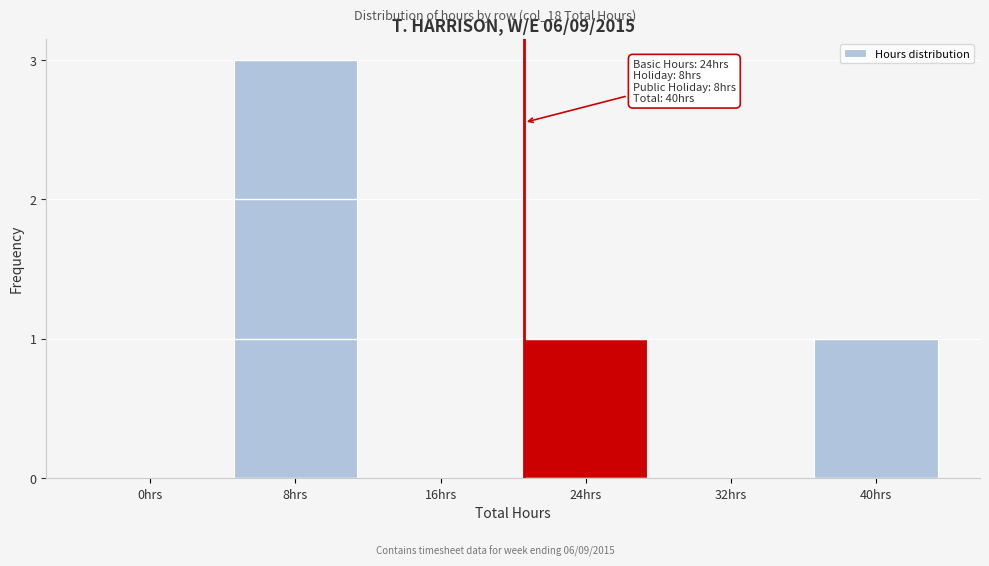

Reading left to right, transcribe all the data shown in this chart.

0hrs=0	8hrs=3	16hrs=0	24hrs=1	32hrs=0	40hrs=1